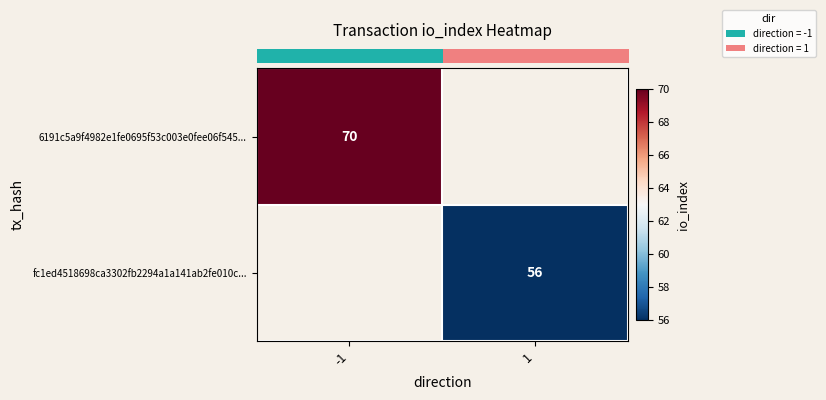

How many distinct data groups are displayed?

2